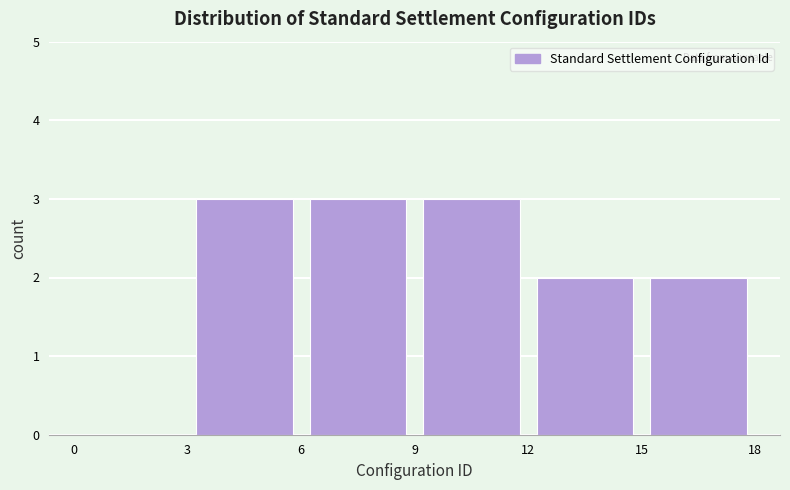

Reading left to right, list every bar in this chart as the range it spans on the x-axis followed by its height. The values are not printed on the chart, so give them approximately, as read against the axis.

0 to 3: 0
3 to 6: 3
6 to 9: 3
9 to 12: 3
12 to 15: 2
15 to 18: 2